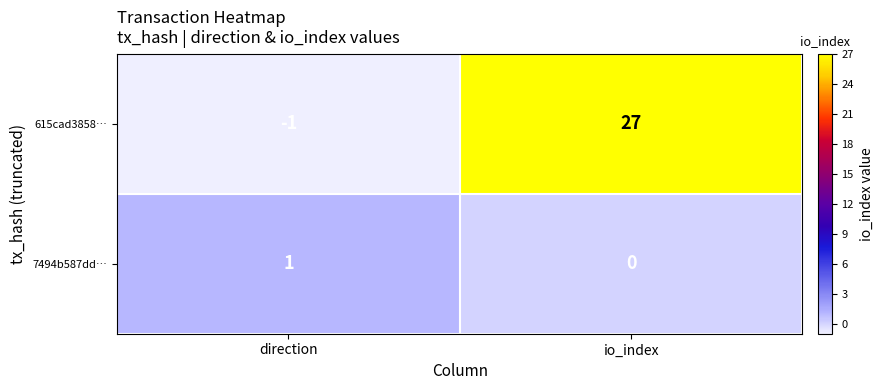

Where is 7494b587dd… nearest to the value 0?

io_index